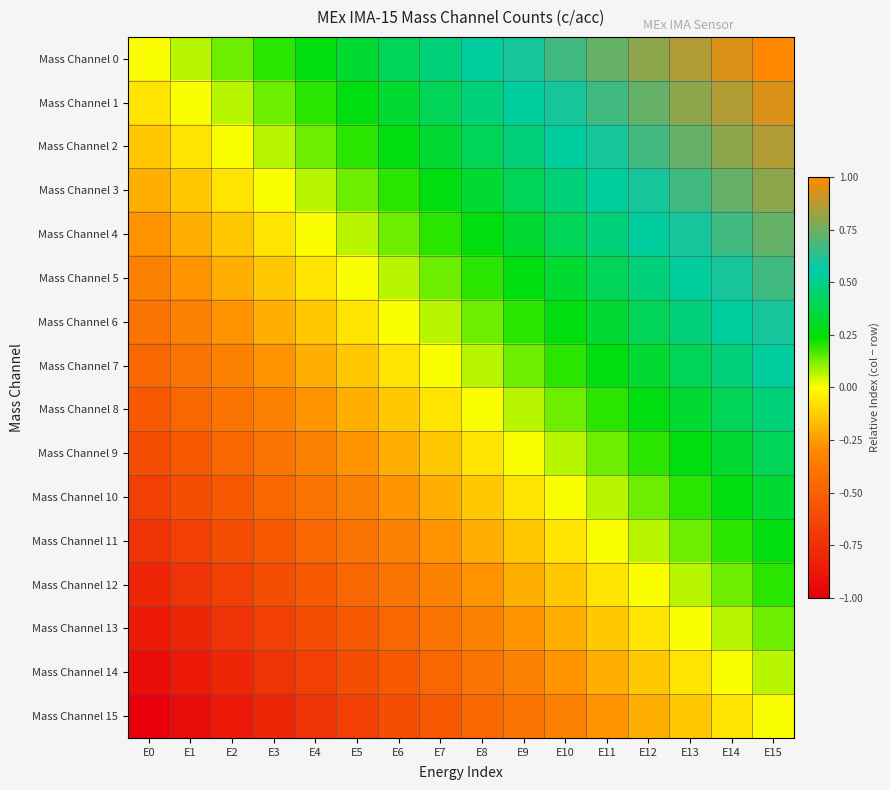

List the series in order of their peak value, highest first.

Mass Channel 0, Mass Channel 1, Mass Channel 2, Mass Channel 3, Mass Channel 4, Mass Channel 5, Mass Channel 6, Mass Channel 7, Mass Channel 8, Mass Channel 9, Mass Channel 10, Mass Channel 11, Mass Channel 12, Mass Channel 13, Mass Channel 14, Mass Channel 15